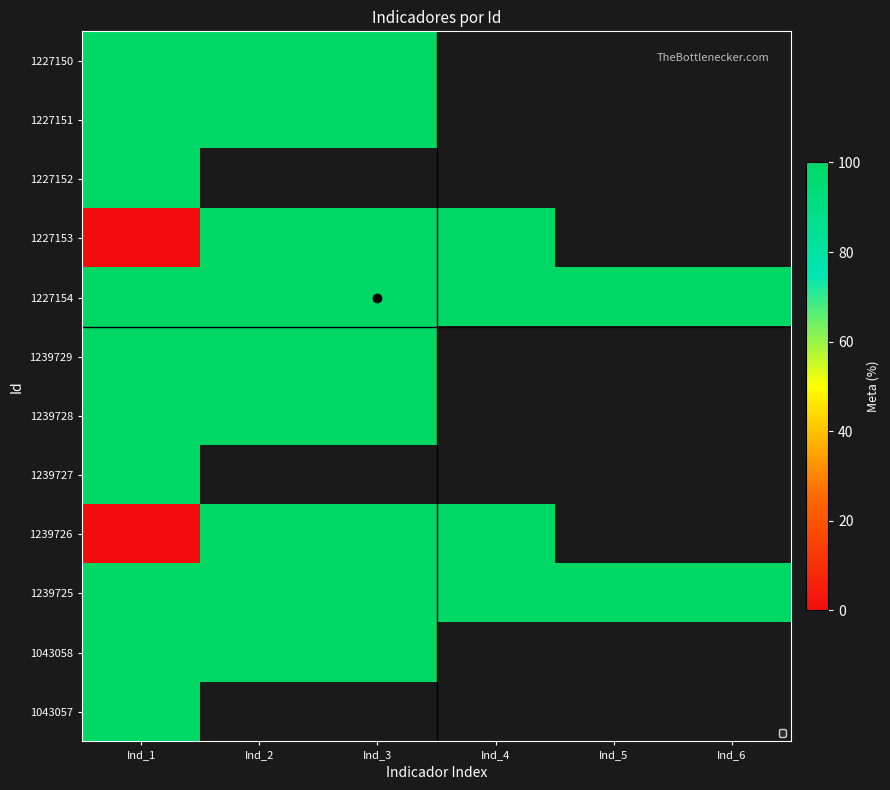

At Ind_1, list the series in order from largest to smallest.

1227150, 1227151, 1227152, 1227154, 1239729, 1239728, 1239727, 1239725, 1043058, 1043057, 1227153, 1239726